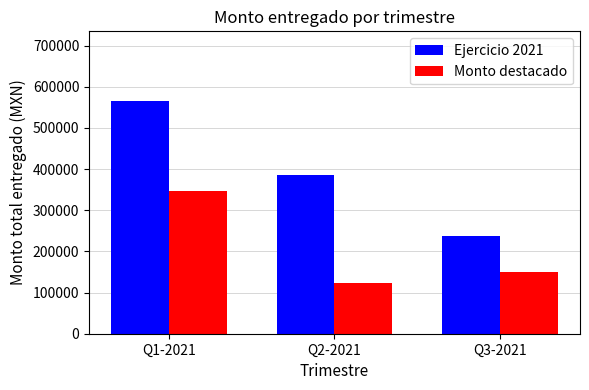

How many data points in Ejercicio 2021 are less than 385094?

1